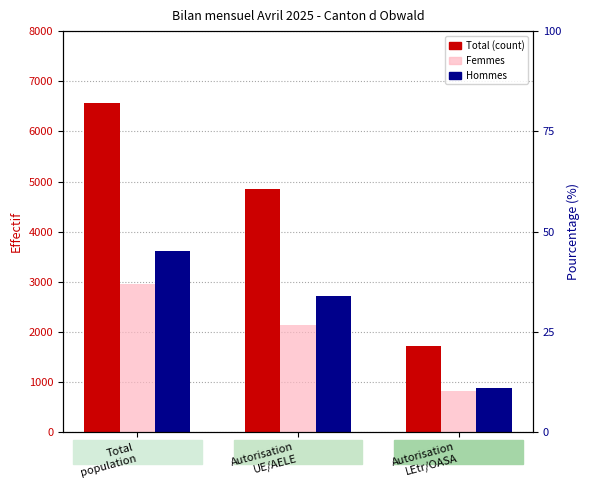

Is it true that Hommes equals 888 at Autorisation
LEtr/OASA?

True